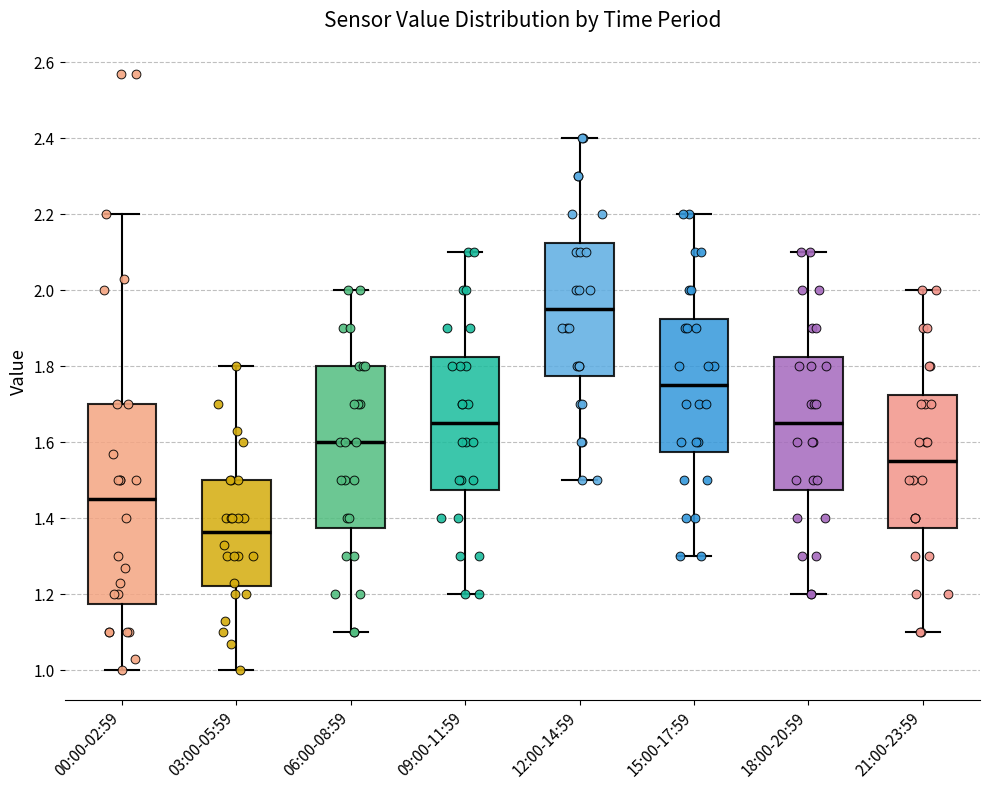

Which box is the tallest, from its lower edge to its upper edge?

00:00-02:59